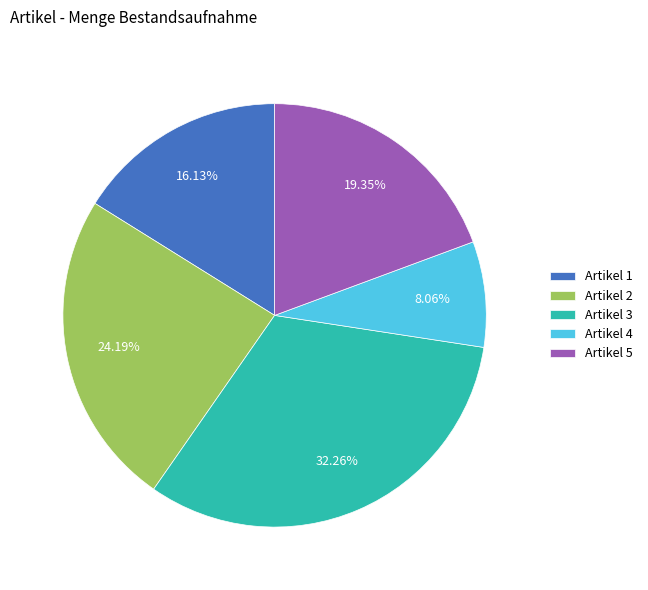

Does Artikel 4 represent more than half of the total?

No